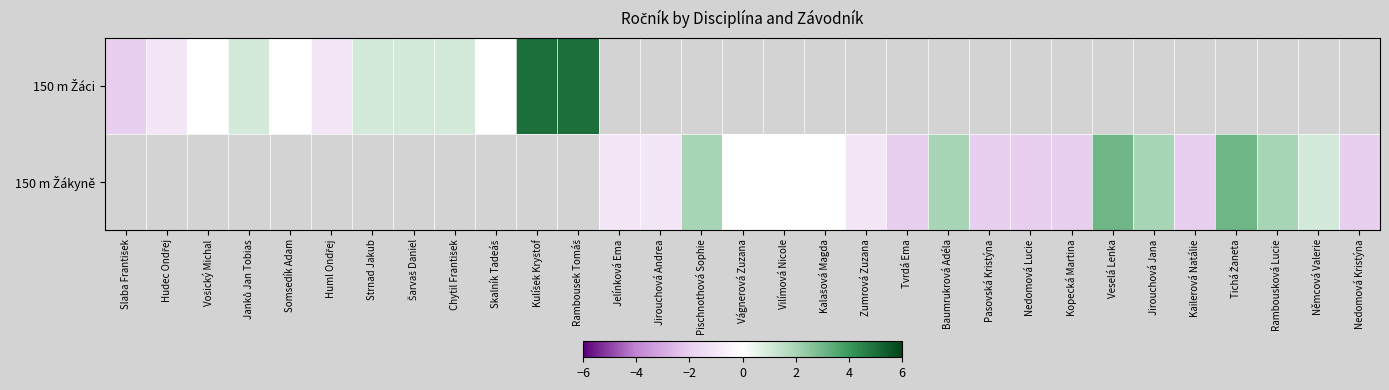

Rank the series at Jelínková Ema from lowest to highest value.

150 m Žáci, 150 m Žákyně